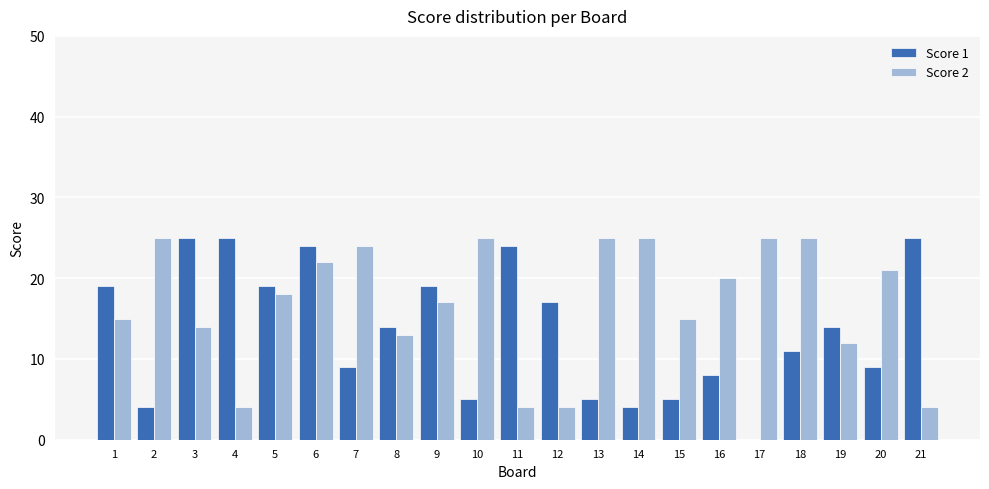

Reading left to right, extract all data points from this chart.

Score 1: 19	4	25	25	19	24	9	14	19	5	24	17	5	4	5	8	0	11	14	9	25
Score 2: 15	25	14	4	18	22	24	13	17	25	4	4	25	25	15	20	25	25	12	21	4